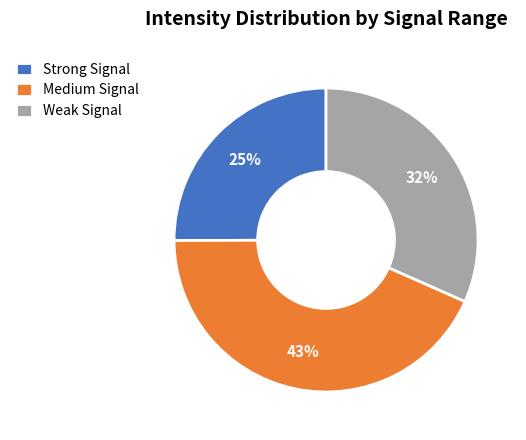

The Weak Signal slice represents 38% of the pie. True or false?

False